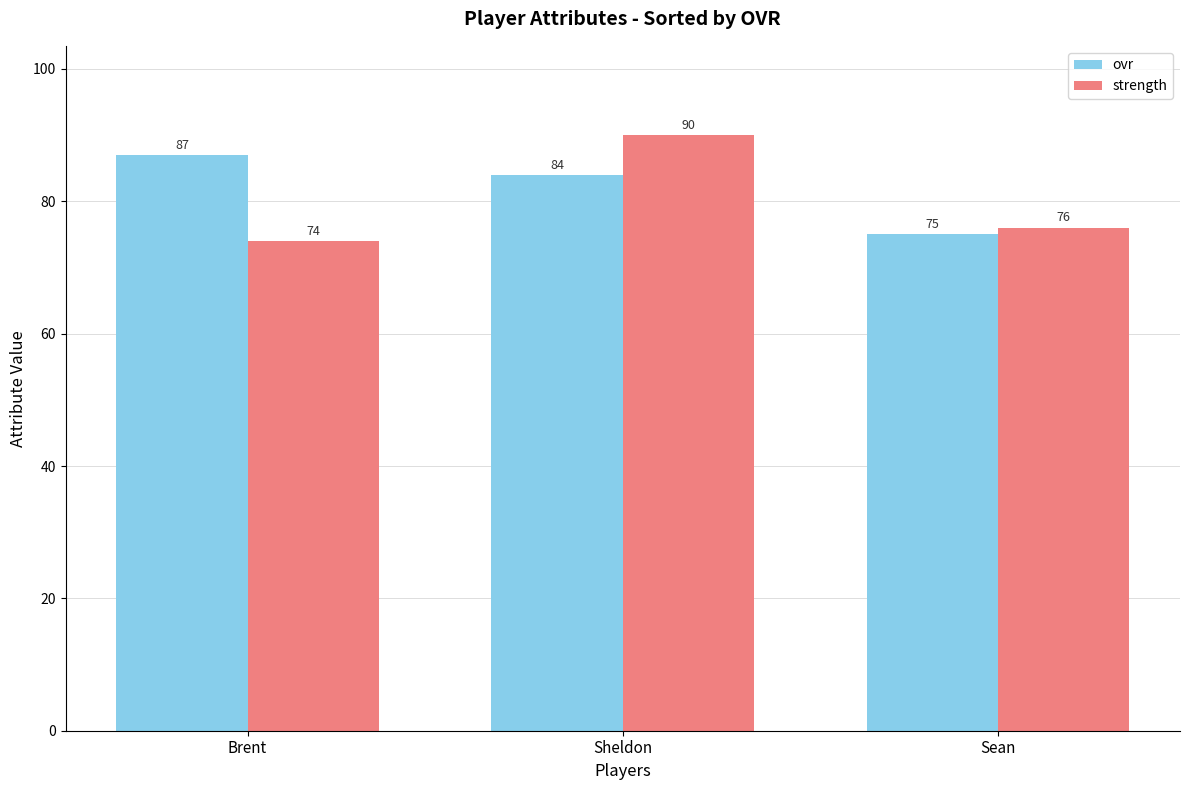

What position from the left is Sheldon?

2